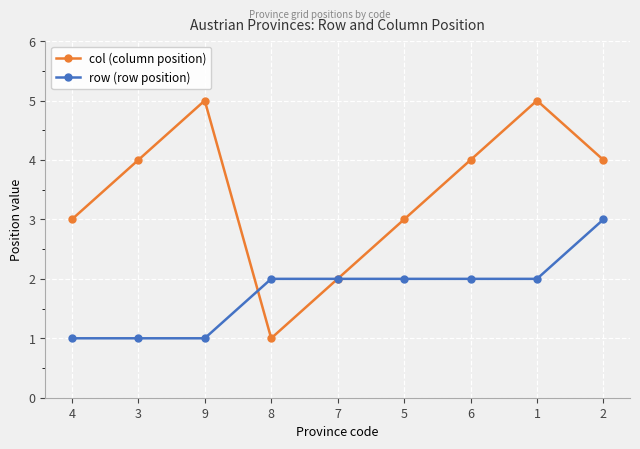

Rank the series by their average value, from lowest to highest.

row (row position), col (column position)